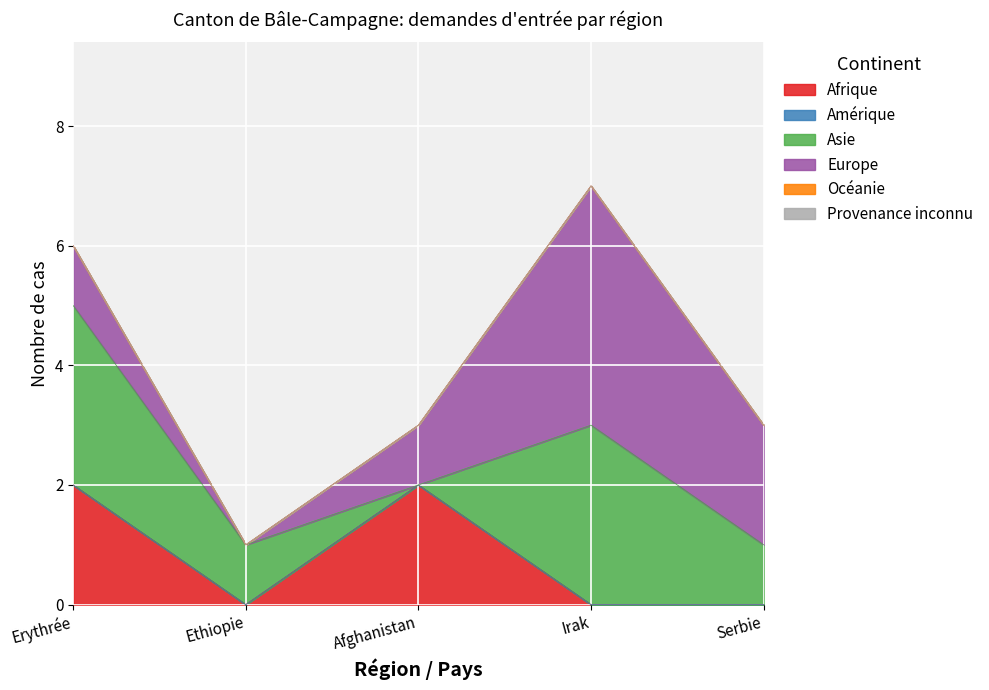

What is the total value across all series at Irak?

7